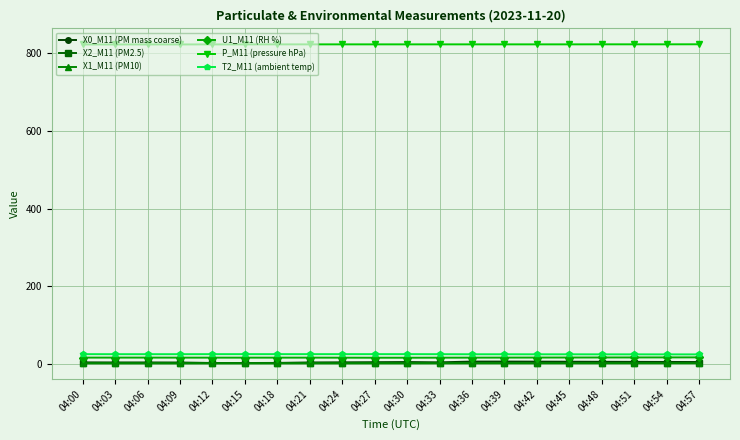

What is the value of the X2_M11 (PM2.5) point at the 18th from the left?

1.9